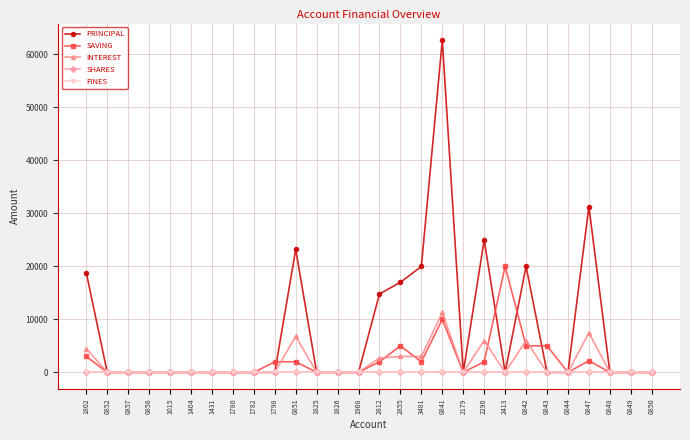

Rank the categories by FINES value from highest to lowest.

1802, 0852, 0857, 0858, 1015, 1404, 1431, 1780, 1782, 1798, 0851, 1825, 1826, 1908, 2812, 2855, 3481, 0841, 2179, 2290, 2413, 0842, 0843, 0844, 0847, 0848, 0849, 0850